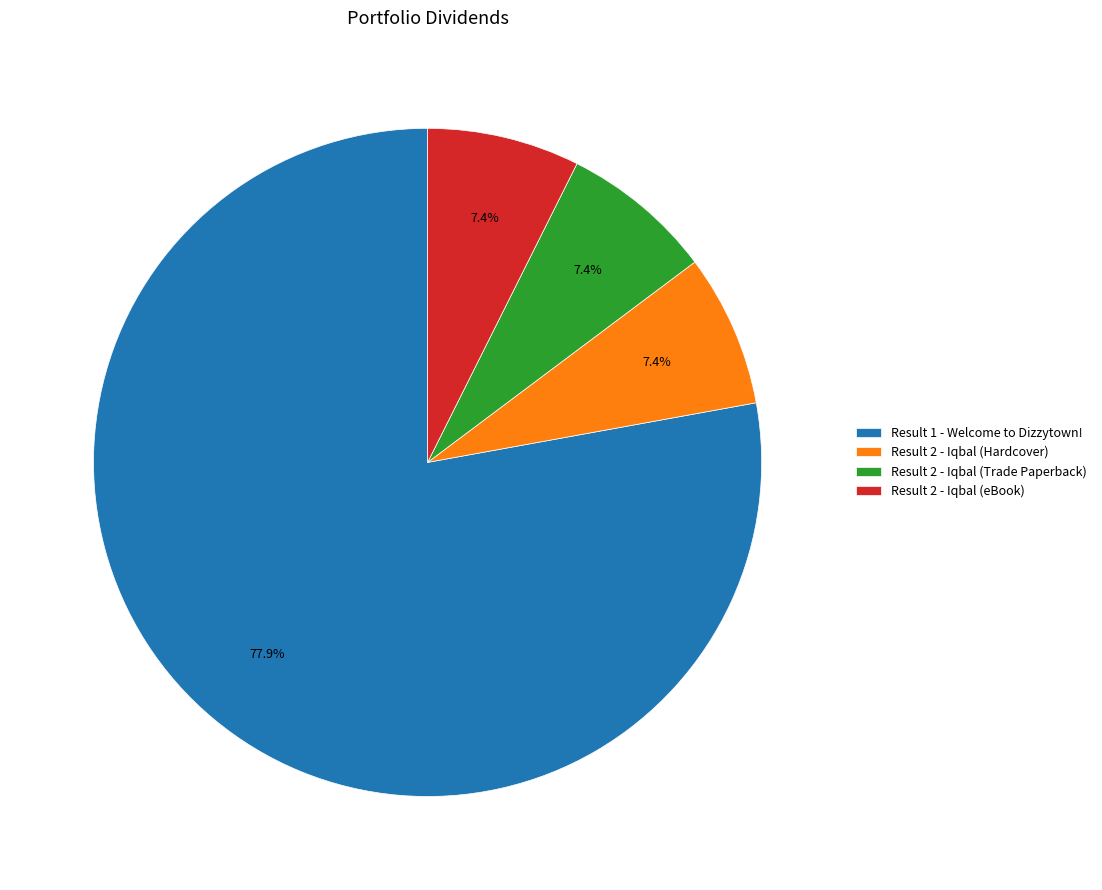

How many slices are in this pie chart?

4